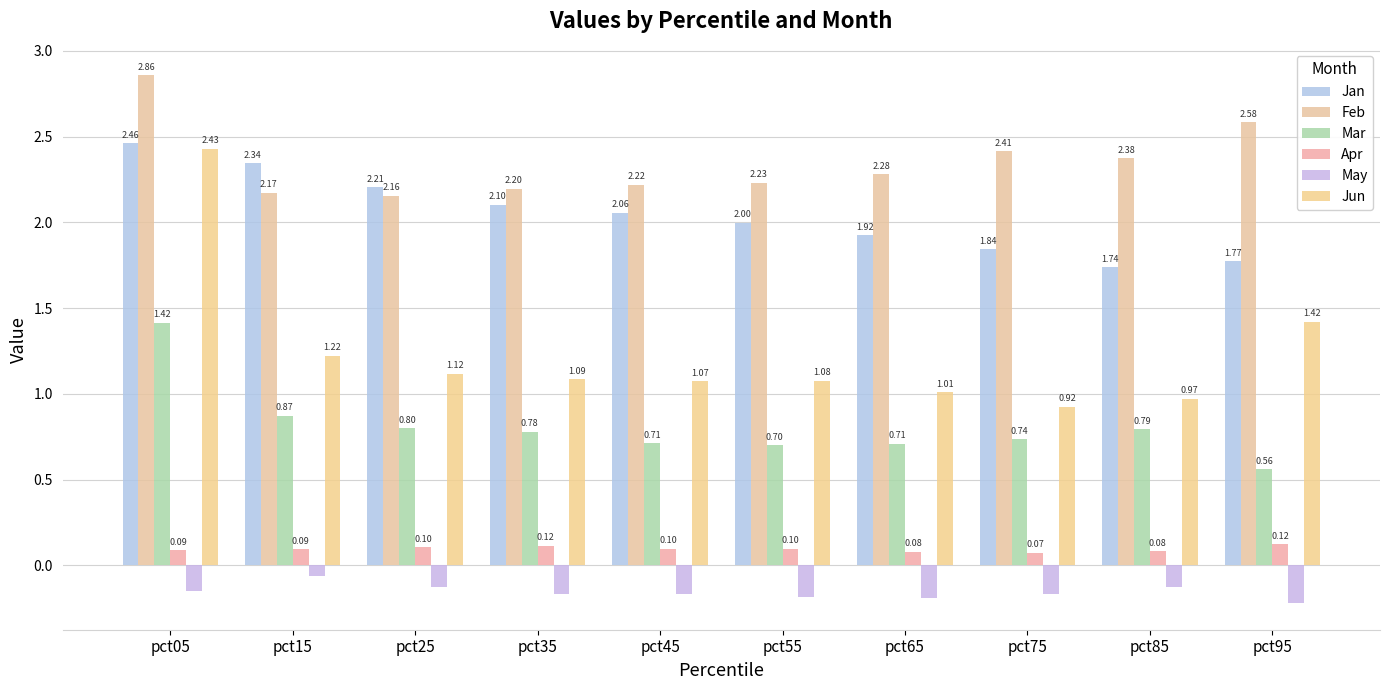

Which series has the widest spread of values?

Jun